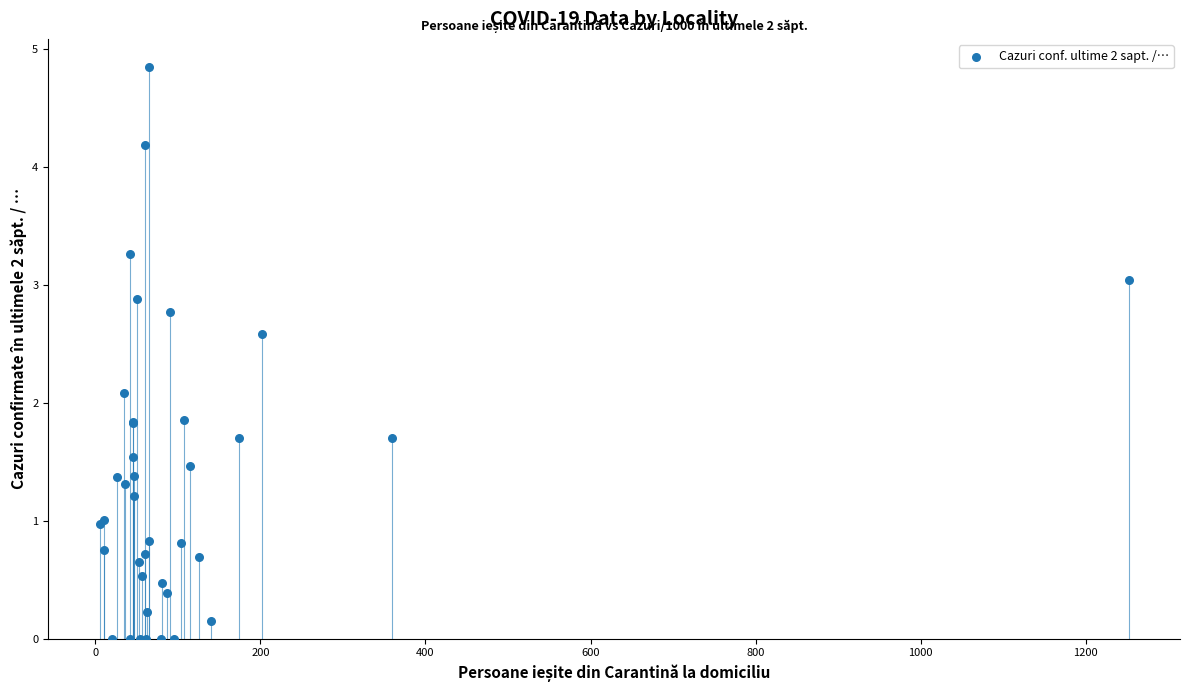

What Y value in the scatter plot is closest to 2?

2.1